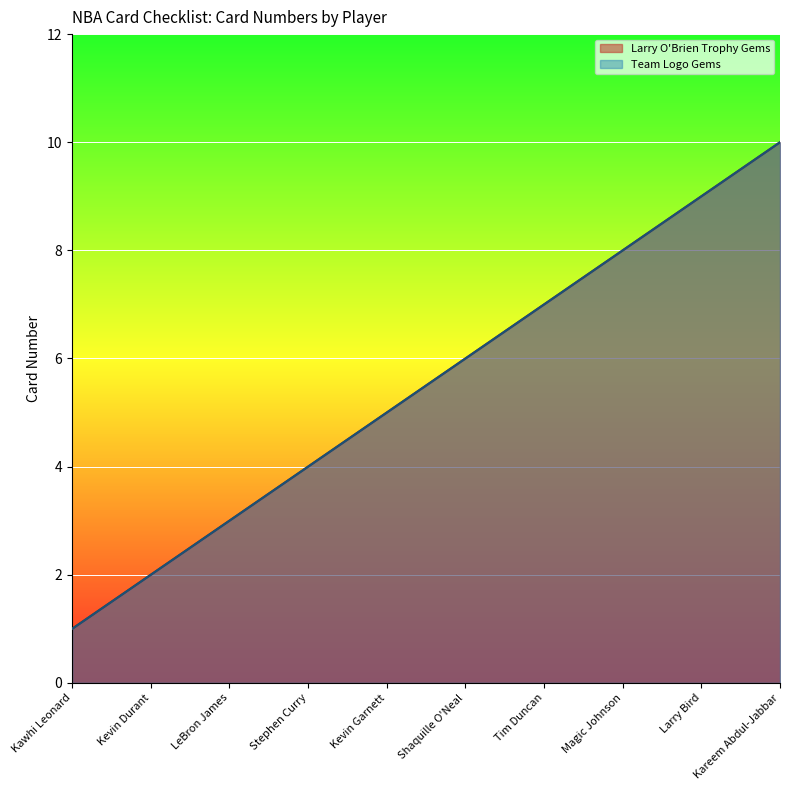

True or false: Larry O'Brien Trophy Gems has more than 2 interior local peaks.

False